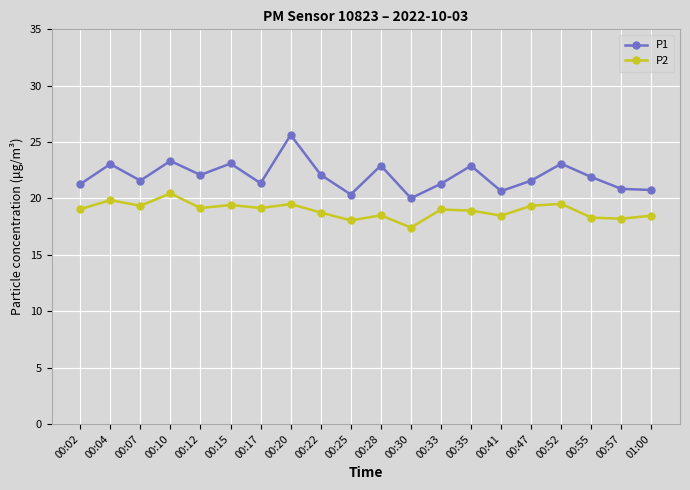

What is the spread (max minus min) of values at 00:17?

2.2